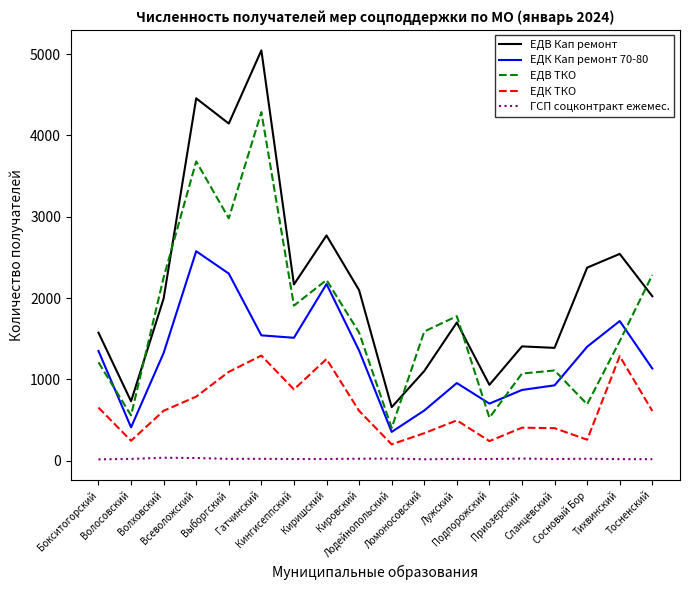

What is the difference between the maximum and minimum values in the ЕДК Кап ремонт 70-80 series?

2223